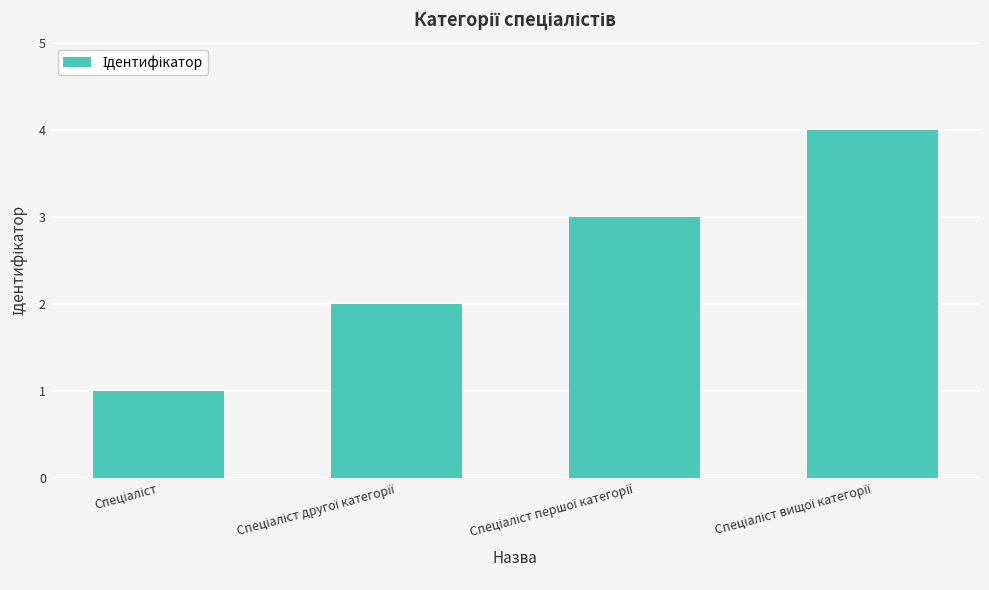

Count the number of data series in this chart.

1